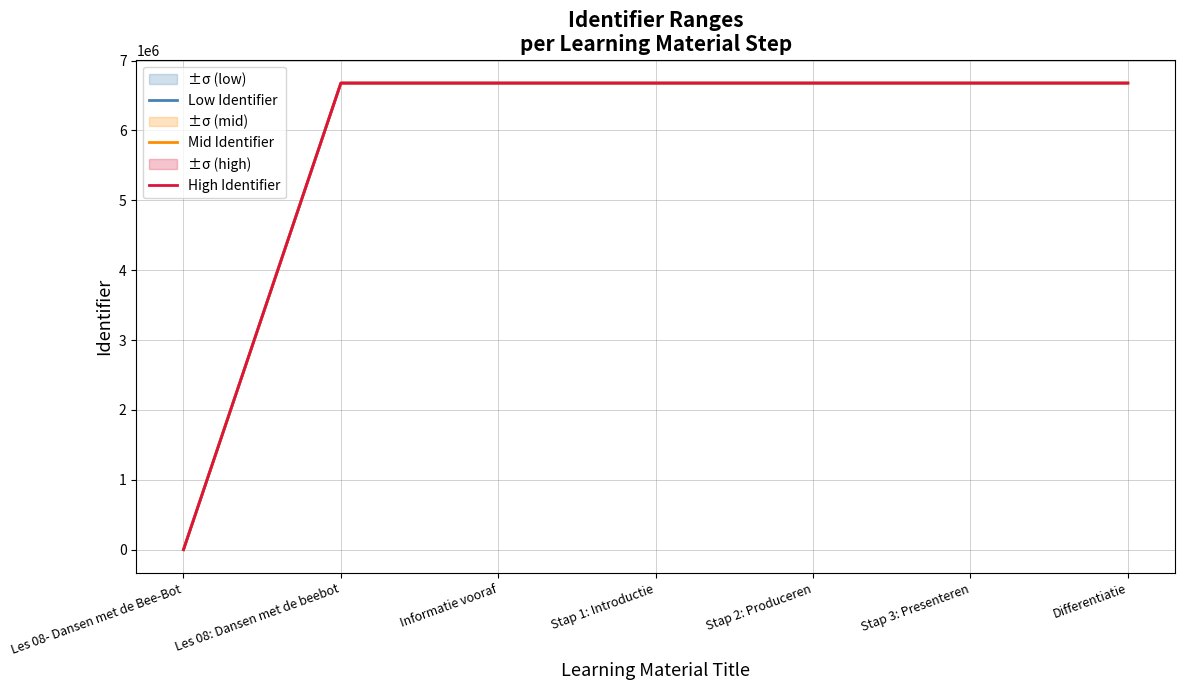

Does the chart have visible grid lines?

Yes